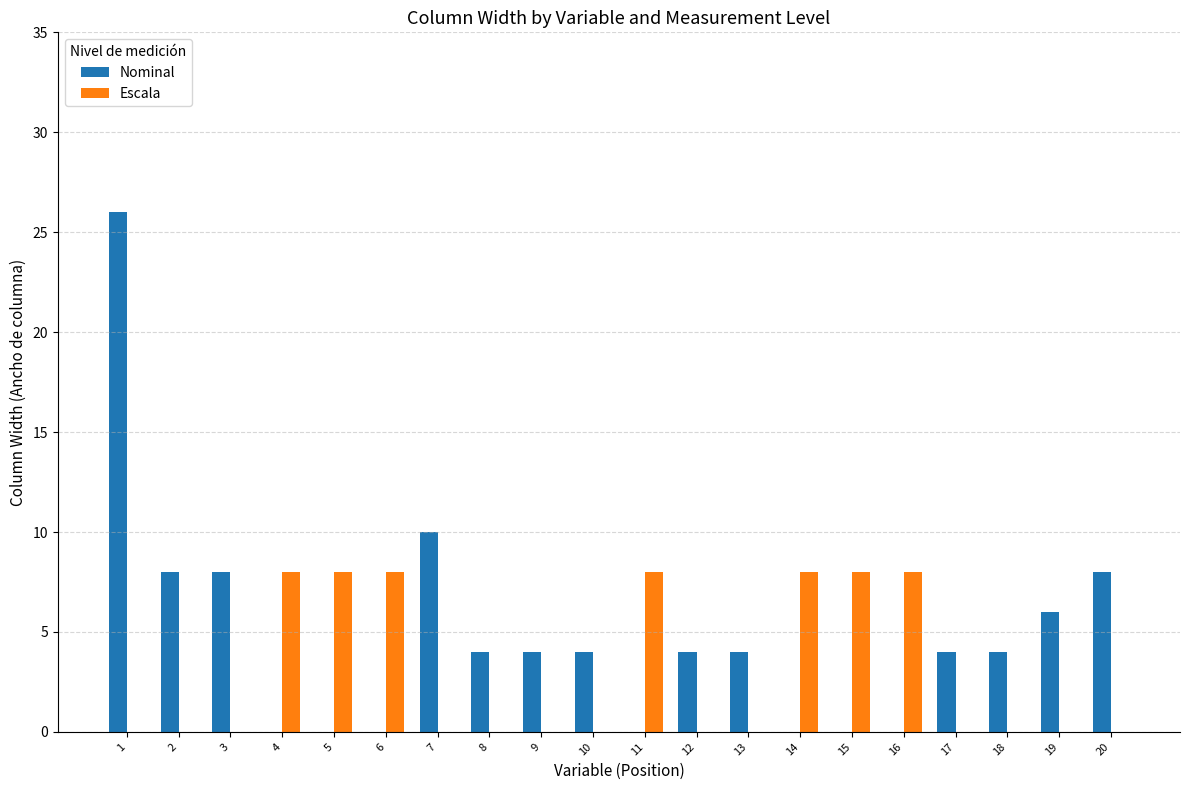

The Nominal series shows 26 at 1. True or false?

True